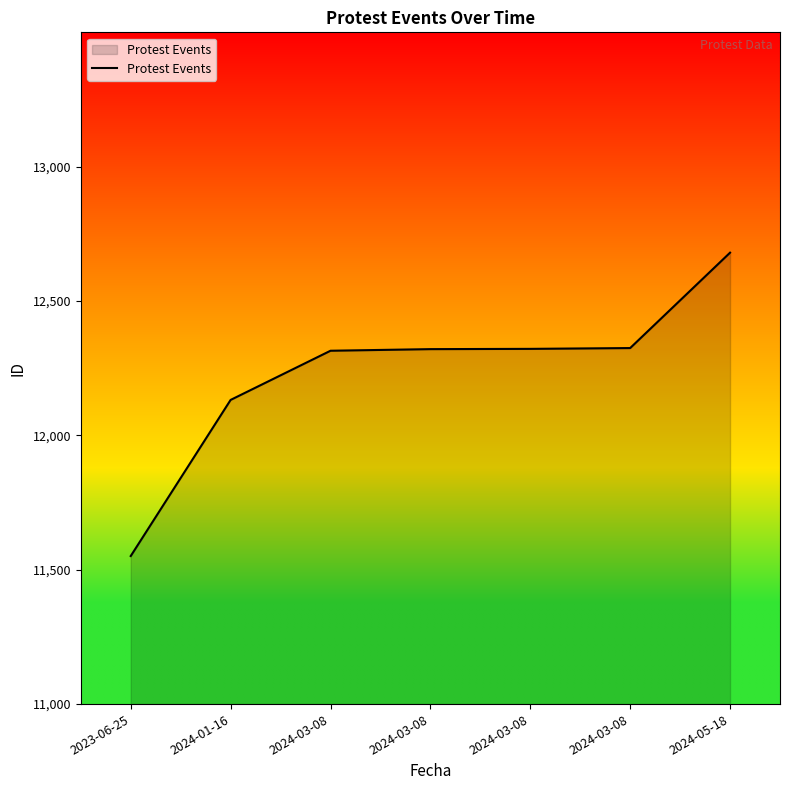

How many lines are shown in the chart?

1